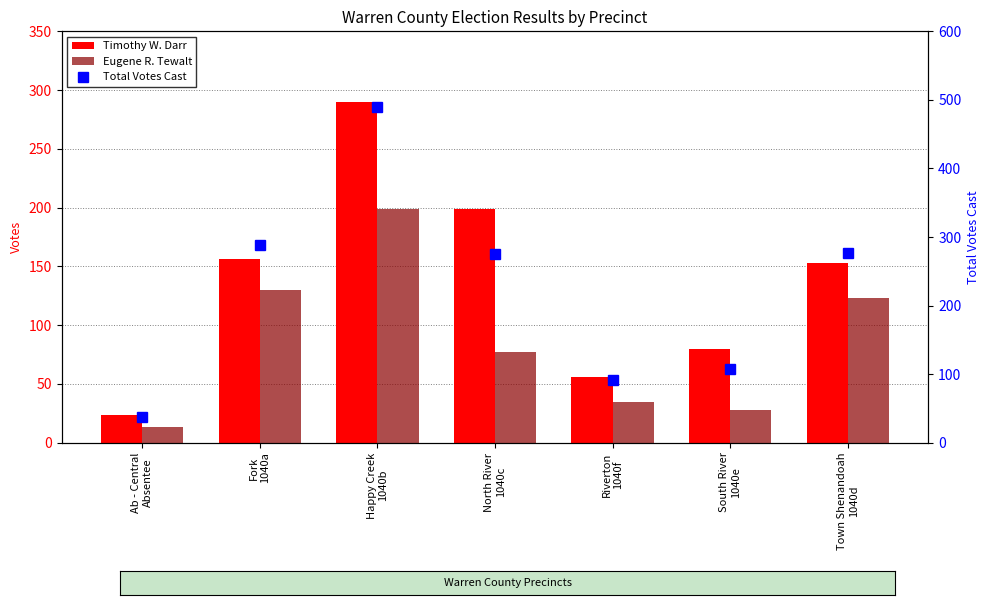

Is the value of Timothy W. Darr at Fork
1040a greater than the value of Eugene R. Tewalt at Riverton
1040f?

Yes